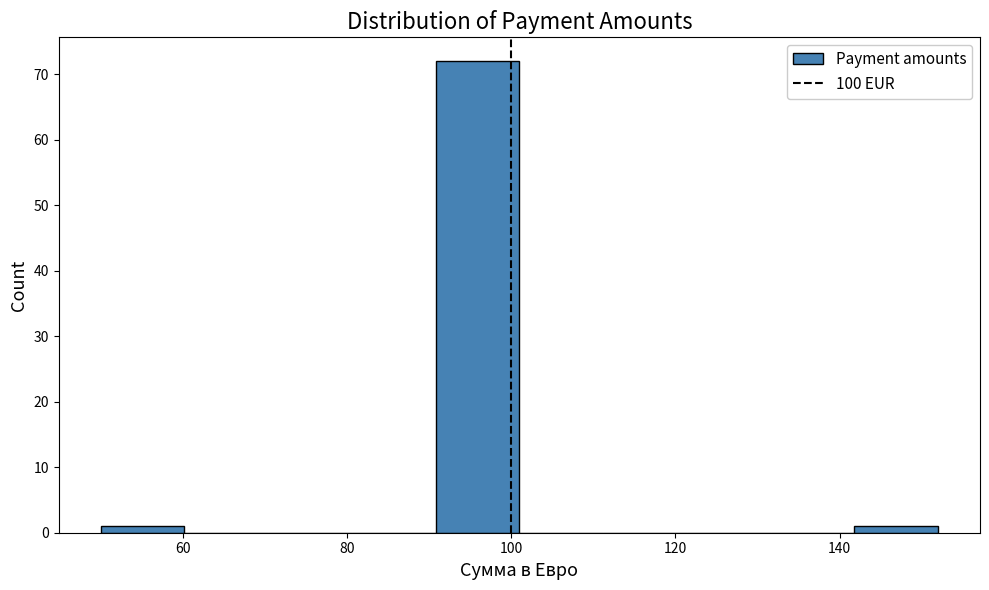

Reading left to right, transcribe this chart: for each bar, give the range it covers on the x-axis and its height. Neither the bar edges nor the heights are printed on the chart, so give them approximately, as read against the axes.

50.0 to 60.2: 1
60.2 to 70.4: 0
70.4 to 80.6: 0
80.6 to 90.8: 0
90.8 to 101.0: 72
101.0 to 111.2: 0
111.2 to 121.4: 0
121.4 to 131.6: 0
131.6 to 141.8: 0
141.8 to 152.0: 1